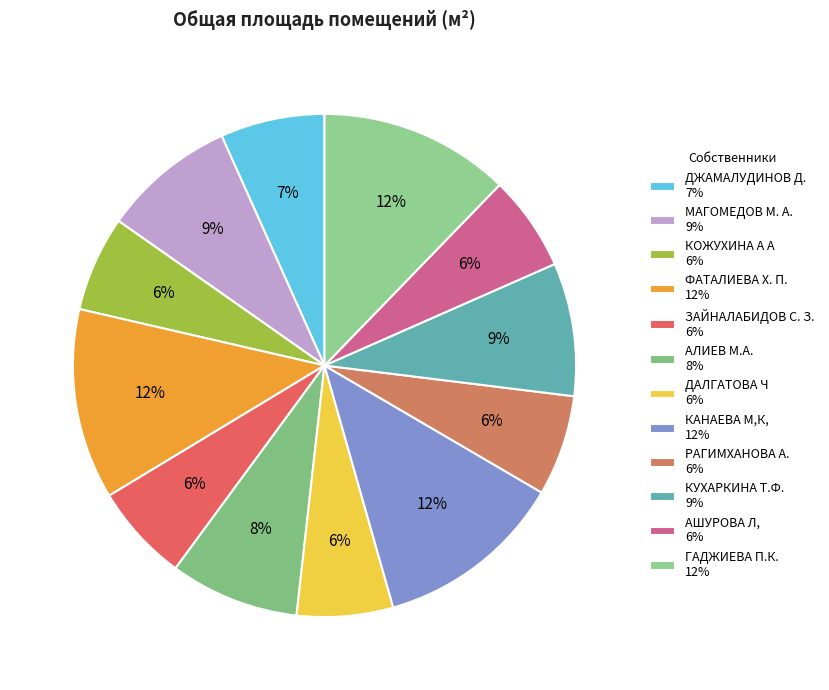

Is there a majority slice in this chart?

No